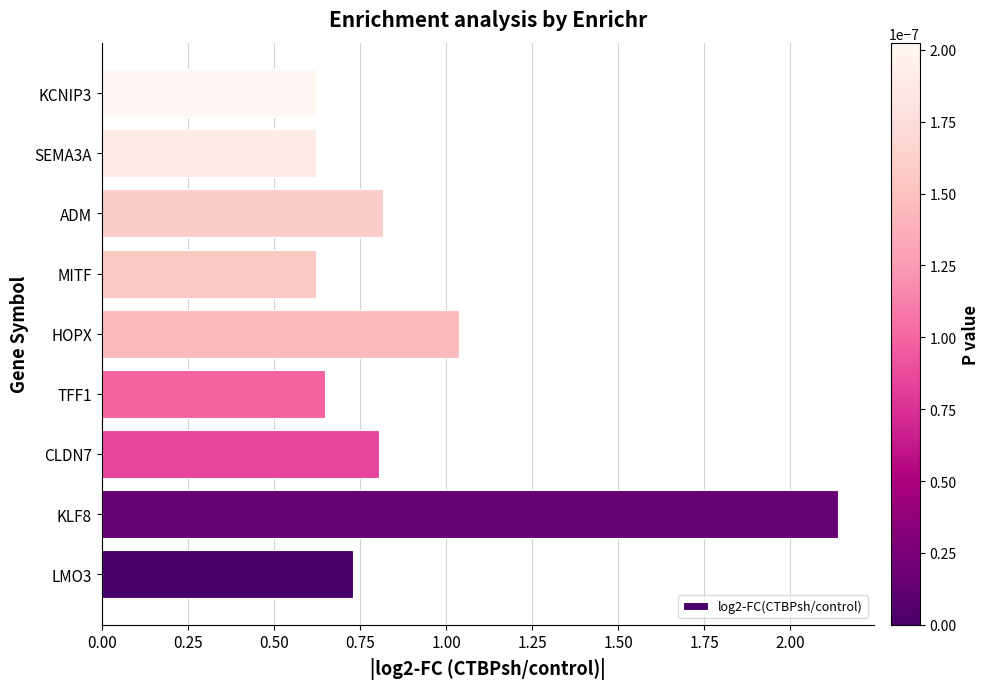

At which label is the value closest to 1?

HOPX